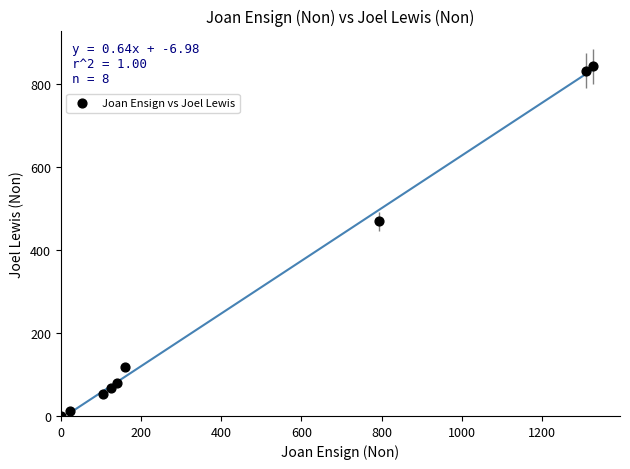

What Y value in the scatter plot is closest to 421?

469